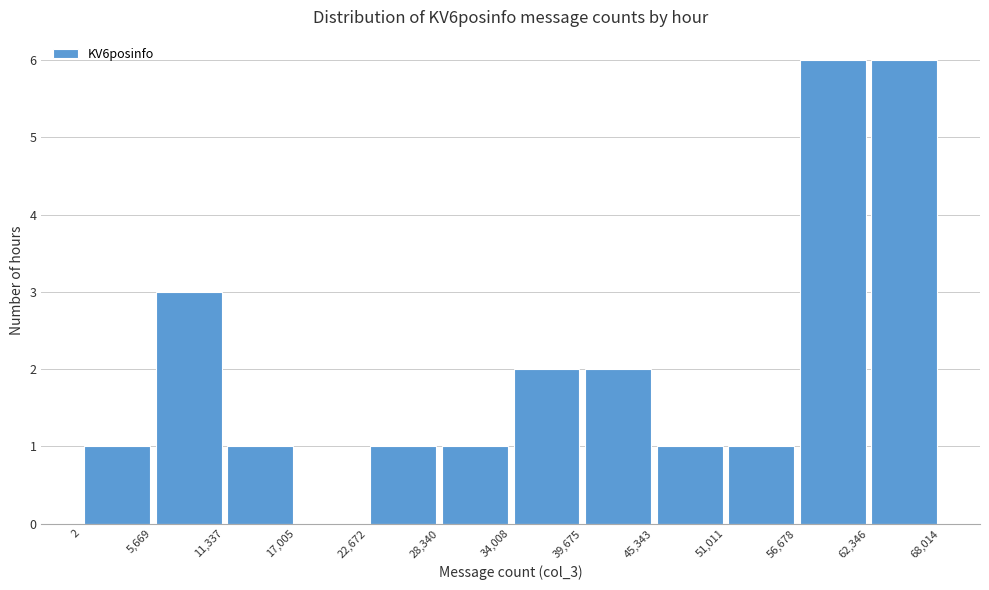

What is the height of the bar covering 22,672 to 28,340 on the x-axis? The values are not printed on the chart, so give them approximately, as read against the axis.

1